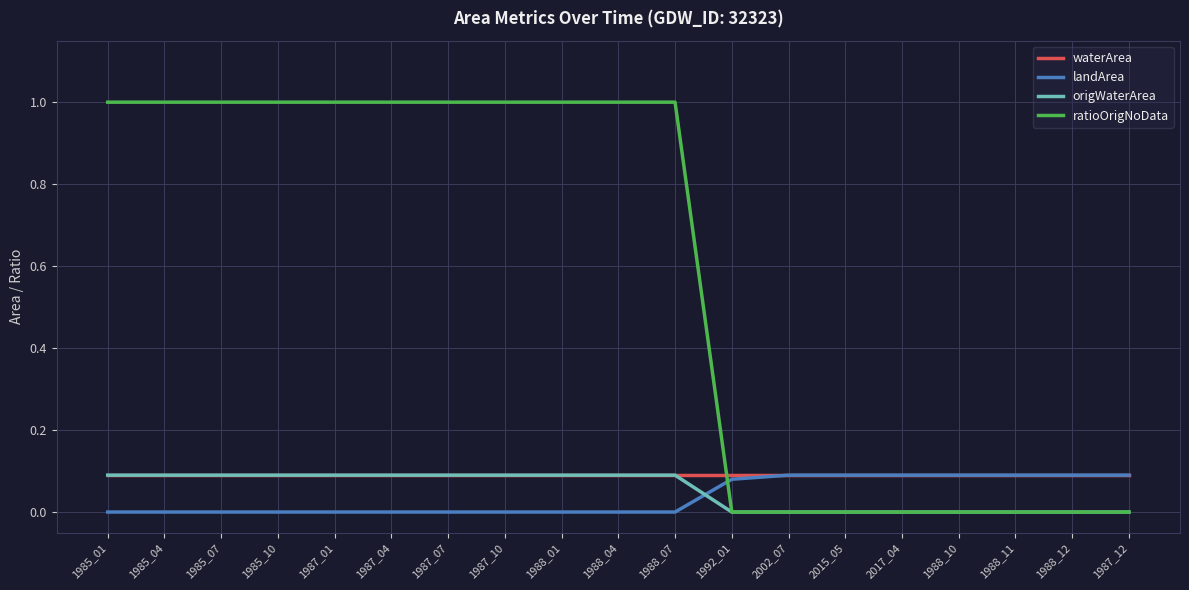

What position from the right is 2017_04?

5